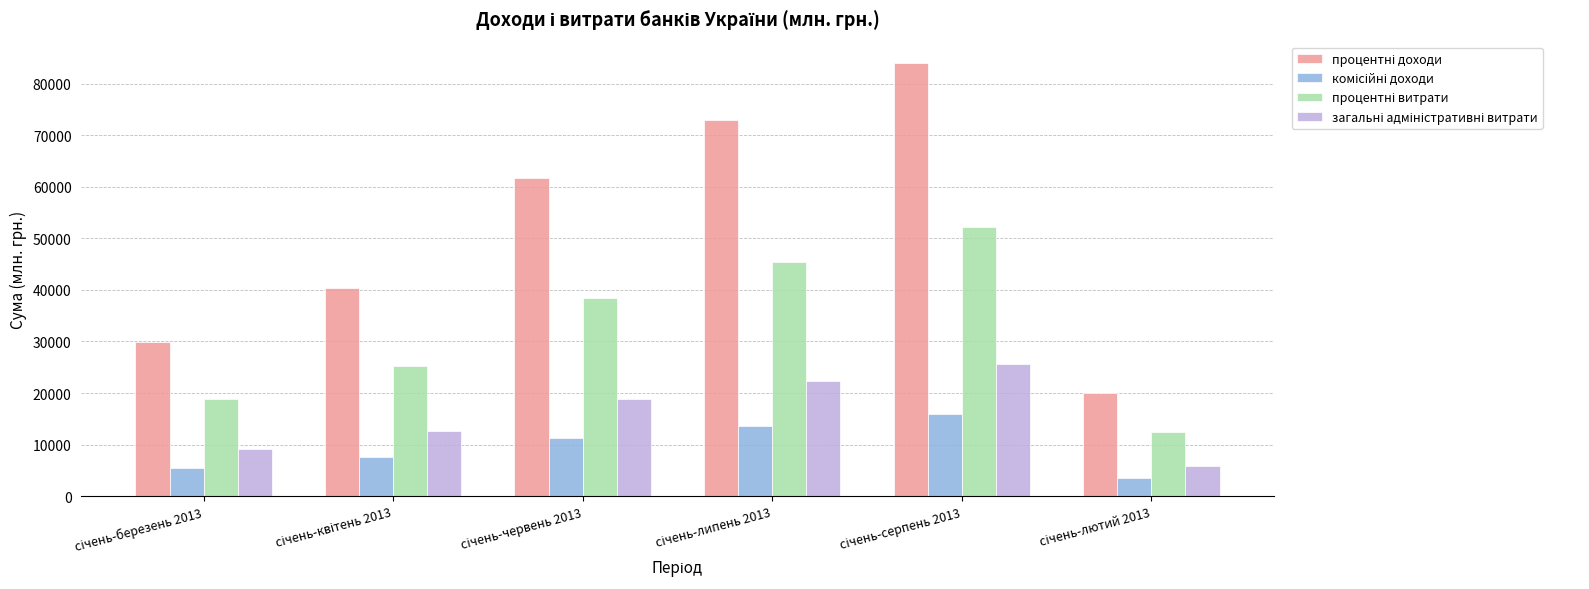

What is the greatest value displayed?

83963